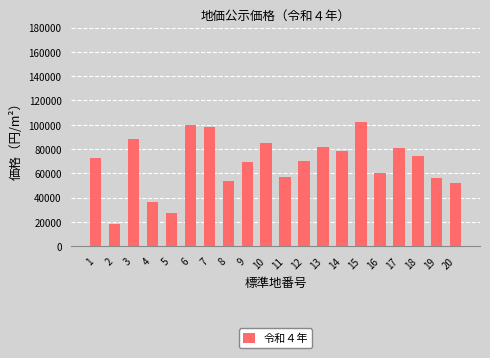

Reading right to left, list all the values displayed in this chart.

20=52100	19=55900	18=74100	17=80500	16=60300	15=102000	14=78800	13=82000	12=70300	11=56800	10=85100	9=69200	8=54000	7=98300	6=99500	5=27200	4=36100	3=88500	2=18400	1=73000